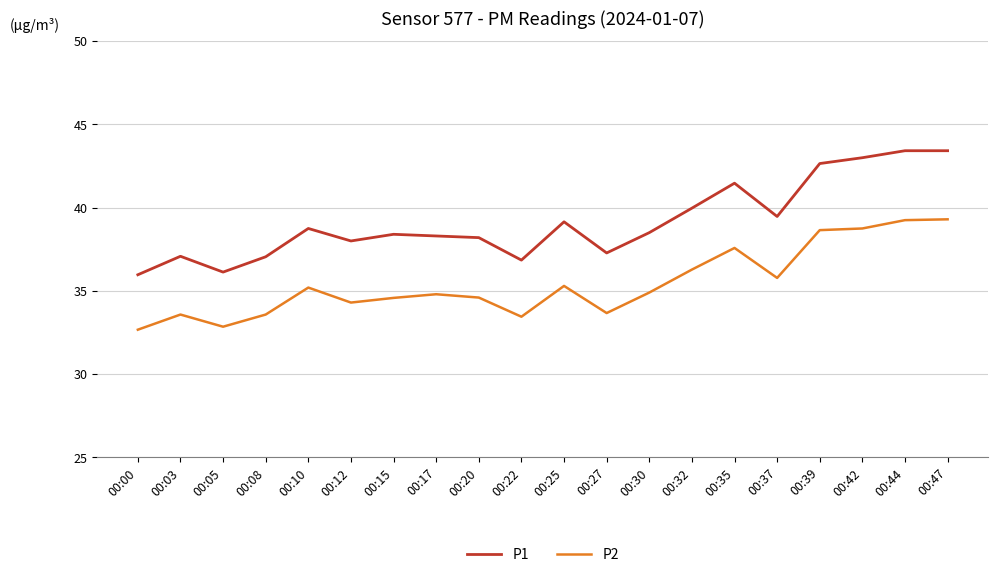

Rank the series by their average value, from lowest to highest.

P2, P1